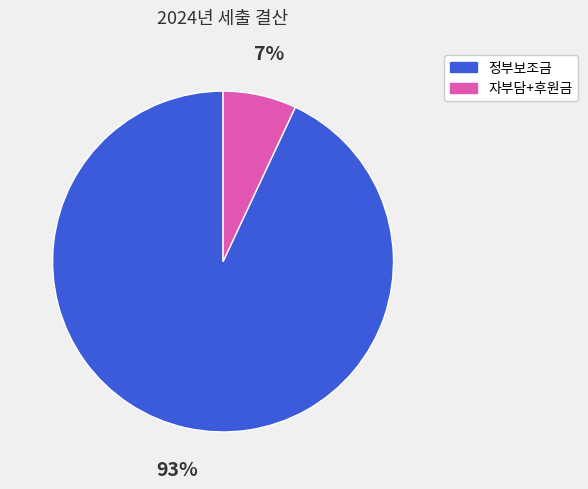

To the nearest percent, what is the average slice percentage?

50%